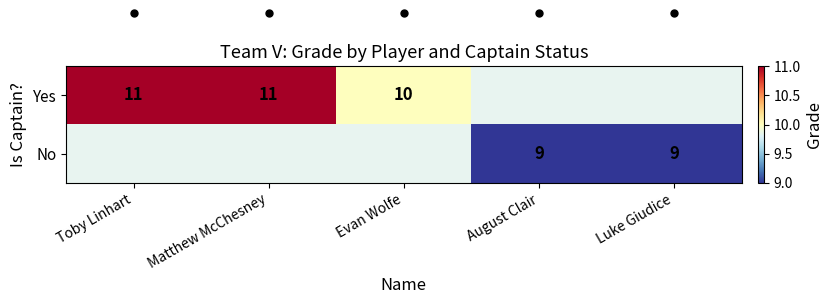

At how many categories does at least one series exceed 9?

3